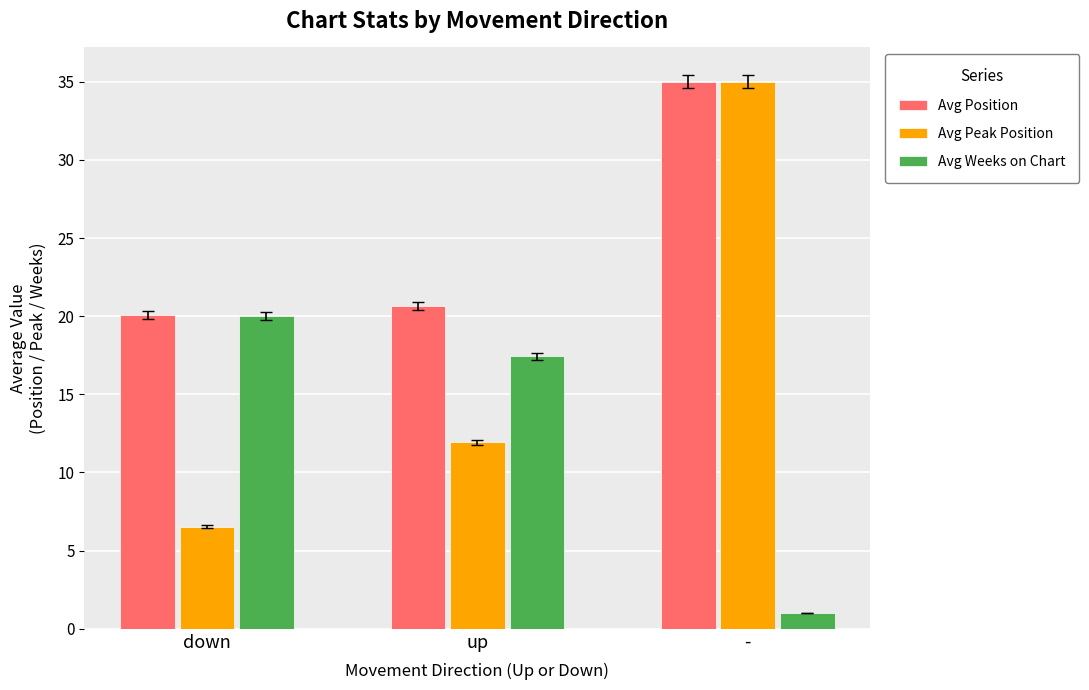

How many data points in Avg Peak Position are above 11?

2